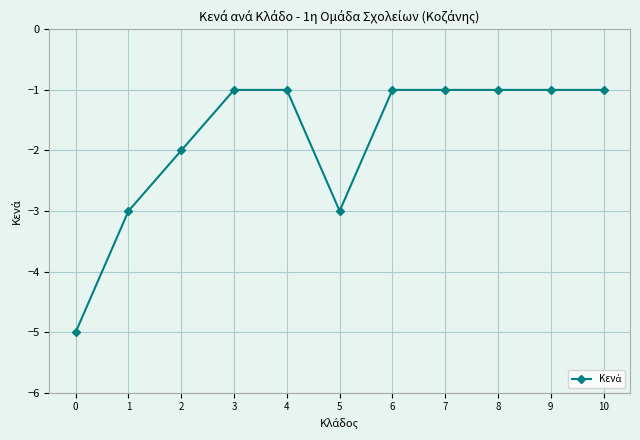

True or false: the data shows -3 at 1.

True